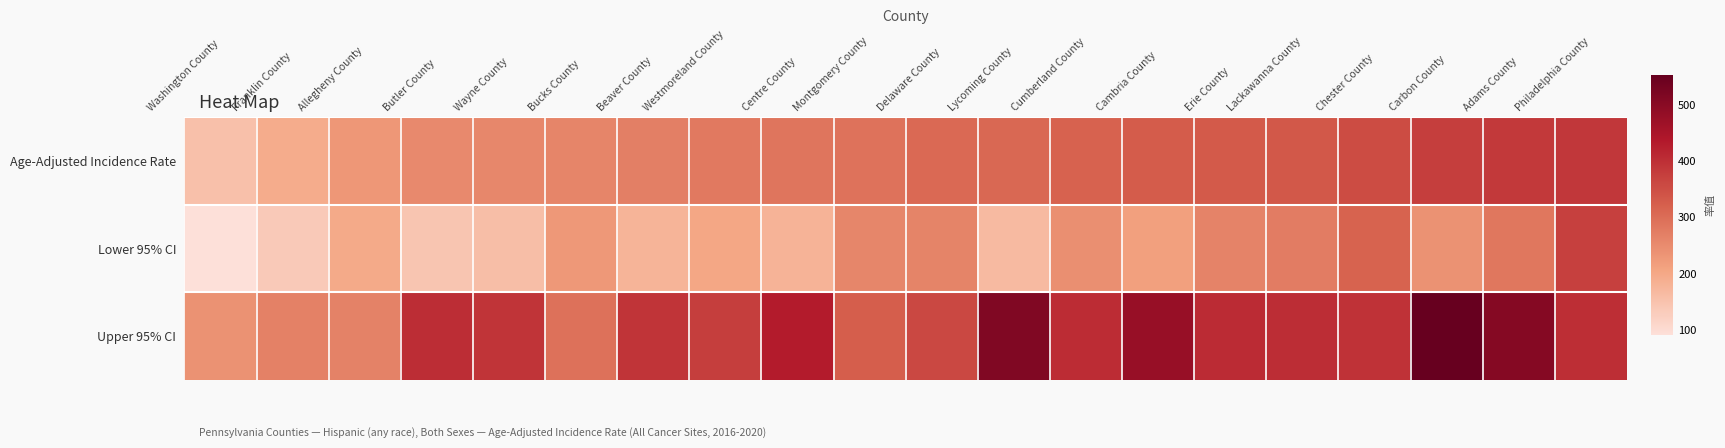

Reading right to left, list all the values displayed in this chart.

Age-Adjusted Incidence Rate: Philadelphia County=385.4	Adams County=384.4	Carbon County=374.5	Chester County=353.2	Lackawanna County=334.5	Erie County=330.1	Cambria County=328.1	Cumberland County=317.1	Lycoming County=309.1	Delaware County=307.2	Montgomery County=290.1	Centre County=287.2	Westmoreland County=279.6	Beaver County=269.5	Bucks County=259.2	Wayne County=256.3	Butler County=253.1	Allegheny County=229.5	Franklin County=193.8	Washington County=153.3
Lower 95% CI: Philadelphia County=370.9	Adams County=283.6	Carbon County=238.8	Chester County=315.1	Lackawanna County=274.3	Erie County=263.9	Cambria County=214.2	Cumberland County=242.9	Lycoming County=165.8	Delaware County=260.9	Montgomery County=258.1	Centre County=179.3	Westmoreland County=201.8	Beaver County=176.6	Bucks County=228.1	Wayne County=157.4	Butler County=144.9	Allegheny County=197.1	Franklin County=134.9	Washington County=91.4
Upper 95% CI: Philadelphia County=400.4	Adams County=505.9	Carbon County=552.7	Chester County=394.2	Lackawanna County=402.8	Erie County=406.5	Cambria County=477.7	Cumberland County=404.6	Lycoming County=512.8	Delaware County=358.6	Montgomery County=324.6	Centre County=430.9	Westmoreland County=376.0	Beaver County=391.5	Bucks County=293.2	Wayne County=390.7	Butler County=403.2	Allegheny County=265.5	Franklin County=267.5	Washington County=238.9